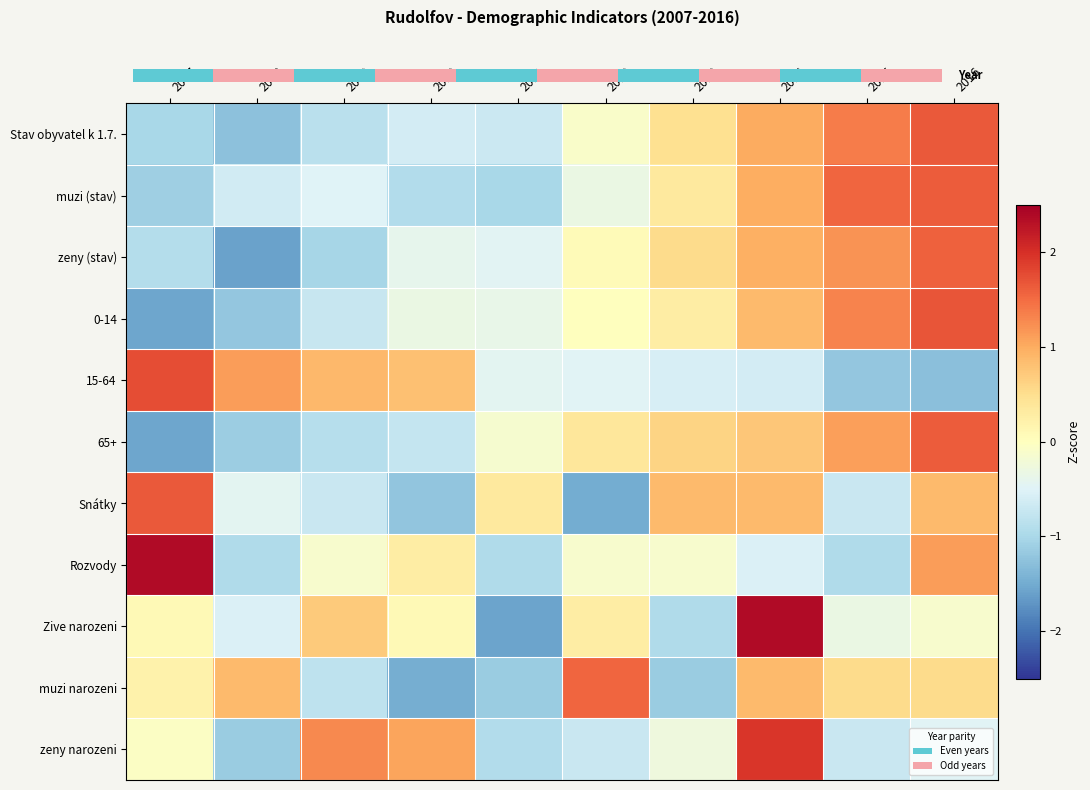

Rank the categories by Zive narozeni value from lowest to highest.

2011, 2013, 2008, 2015, 2016, 2007, 2010, 2012, 2009, 2014